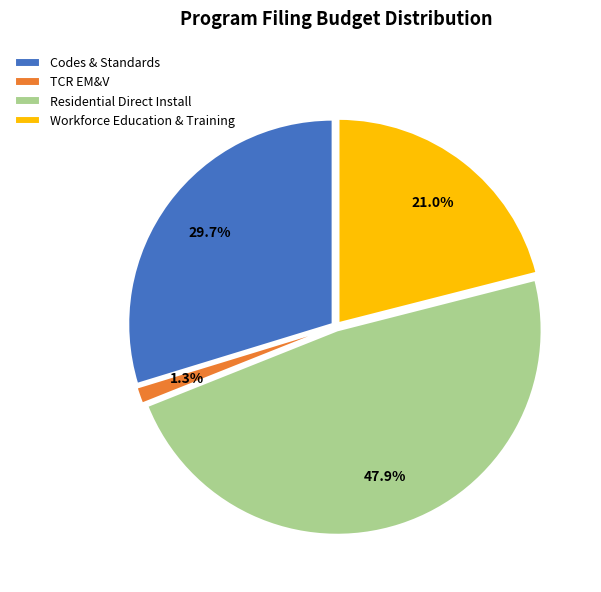

How many slices are in this pie chart?

4